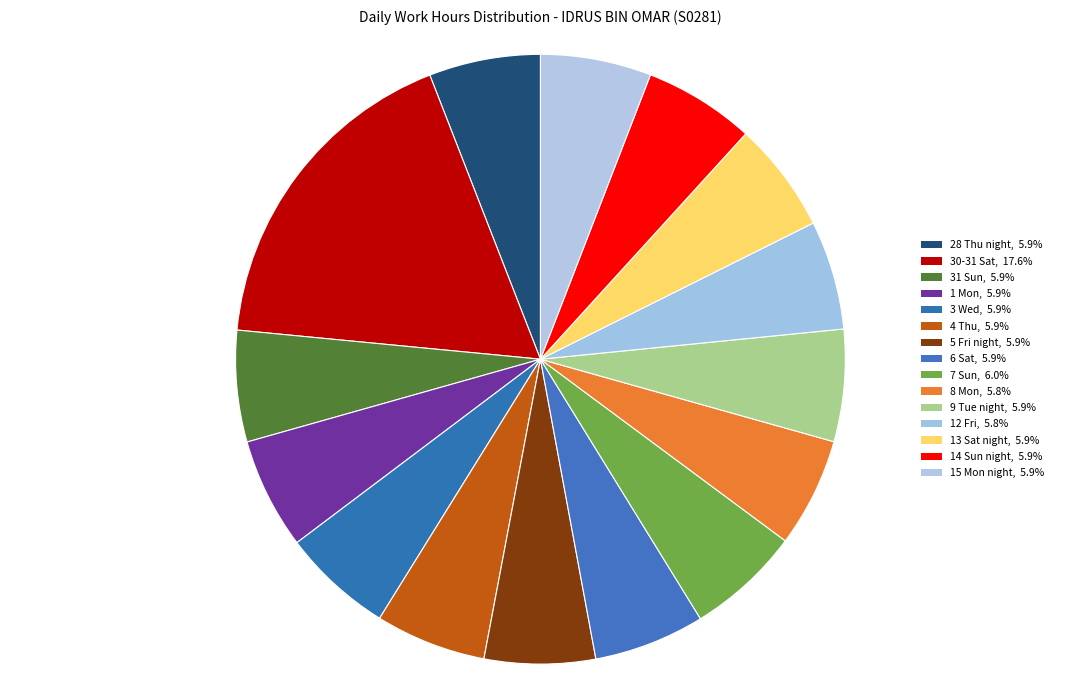

What percentage is the 5 Fri night slice, to the nearest percent?

6%